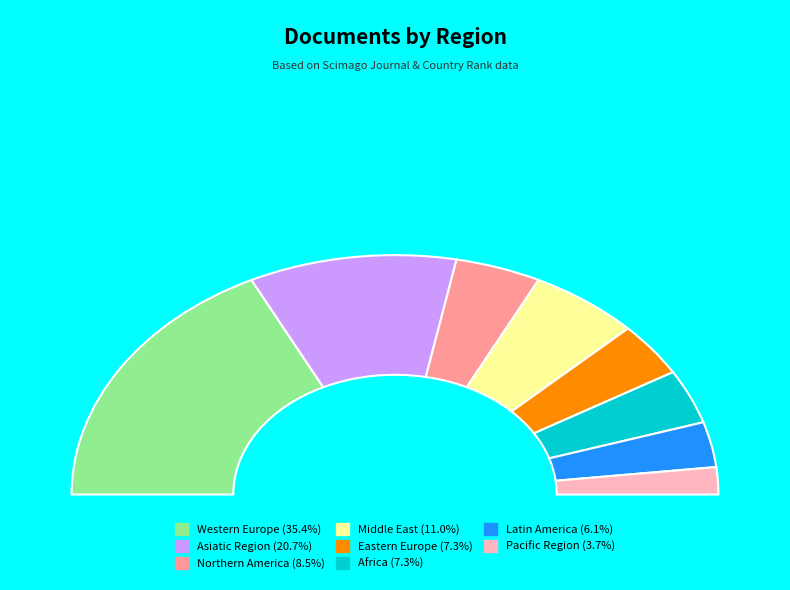

What percentage is the Asiatic Region slice, to the nearest percent?

21%